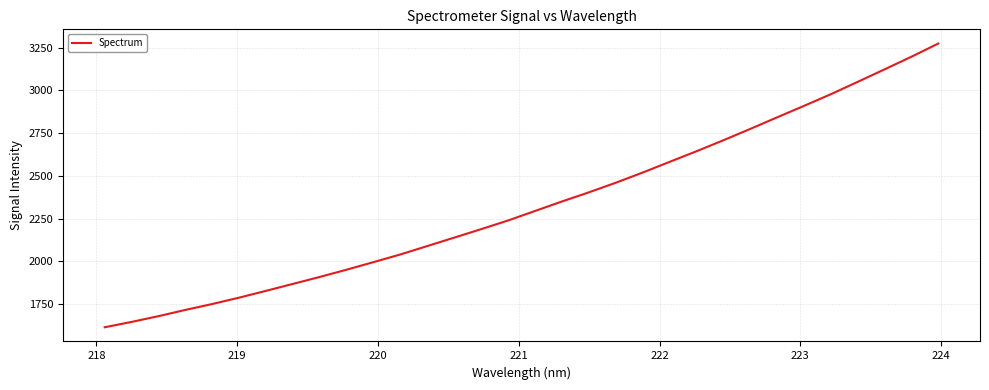

What is the difference between the maximum and minimum values?

1658.5